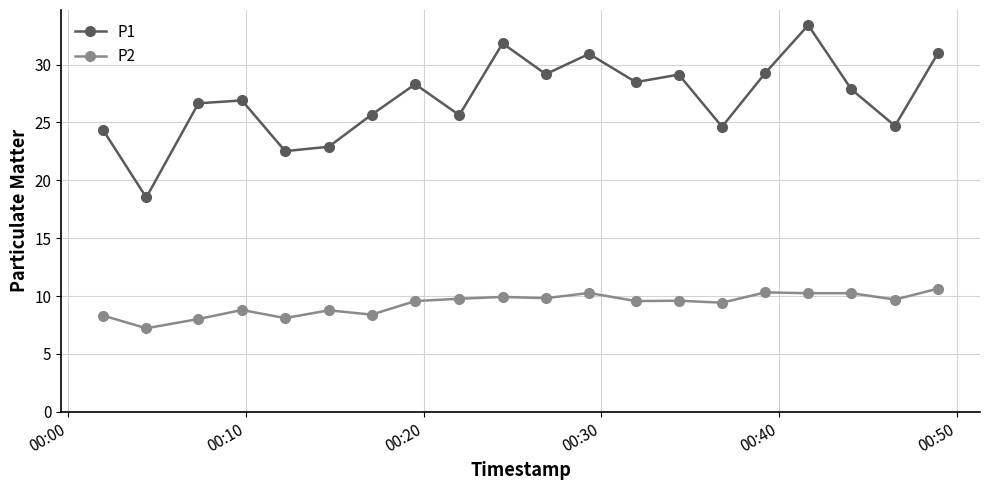

What is the highest value of the P2 series?

10.7